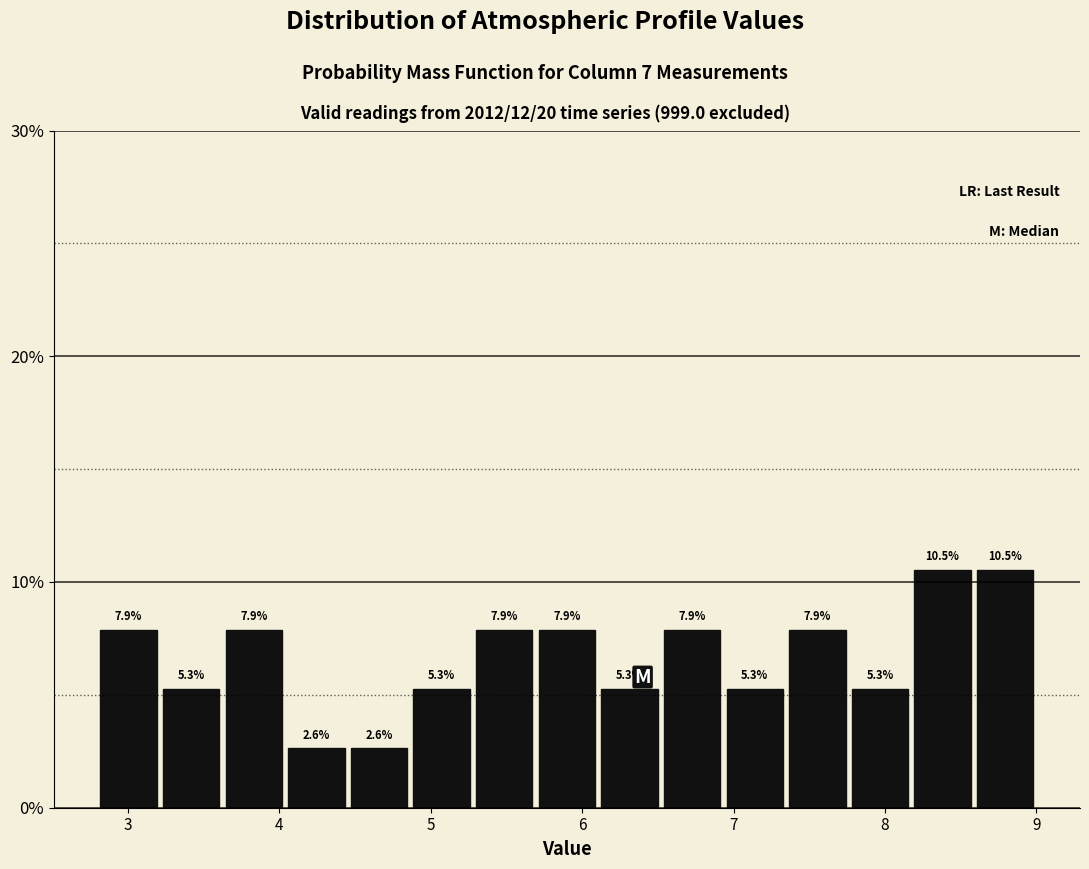

Reading left to right, transcribe this chart: for each bar, give the range it covers on the x-axis and its height. The bar edges are not printed on the chart, so give them approximately, as read against the axis.

2.8 to 3.2: 7.9
3.2 to 3.6: 5.3
3.6 to 4.0: 7.9
4.0 to 4.5: 2.6
4.5 to 4.9: 2.6
4.9 to 5.3: 5.3
5.3 to 5.7: 7.9
5.7 to 6.1: 7.9
6.1 to 6.5: 5.3
6.5 to 6.9: 7.9
6.9 to 7.3: 5.3
7.3 to 7.8: 7.9
7.8 to 8.2: 5.3
8.2 to 8.6: 10.5
8.6 to 9.0: 10.5